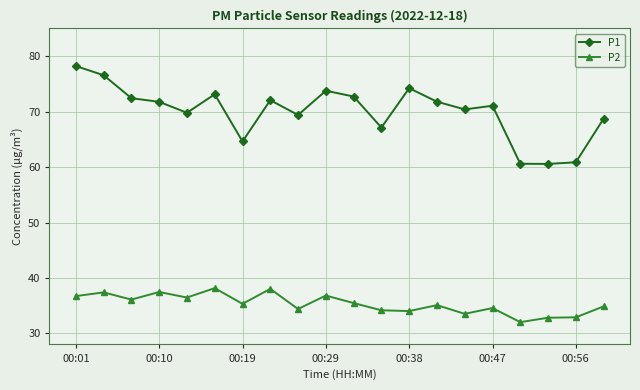

Rank the series by their maximum value, from lowest to highest.

P2, P1